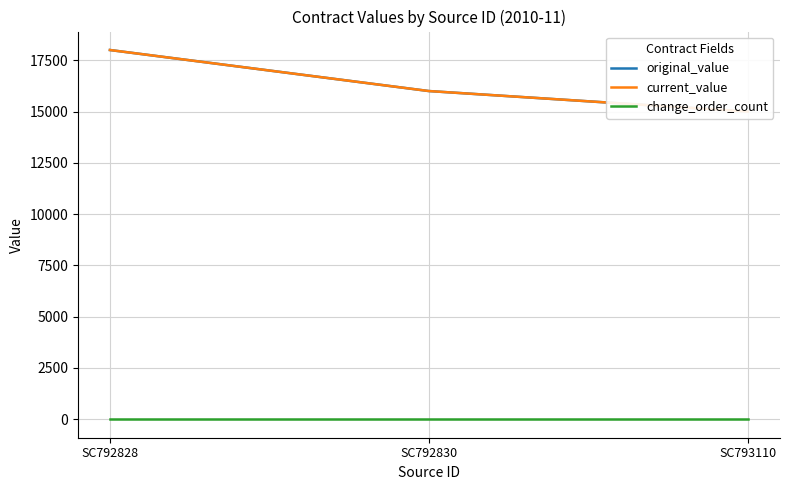

What is the value of the original_value point at the 1st from the left?

18000